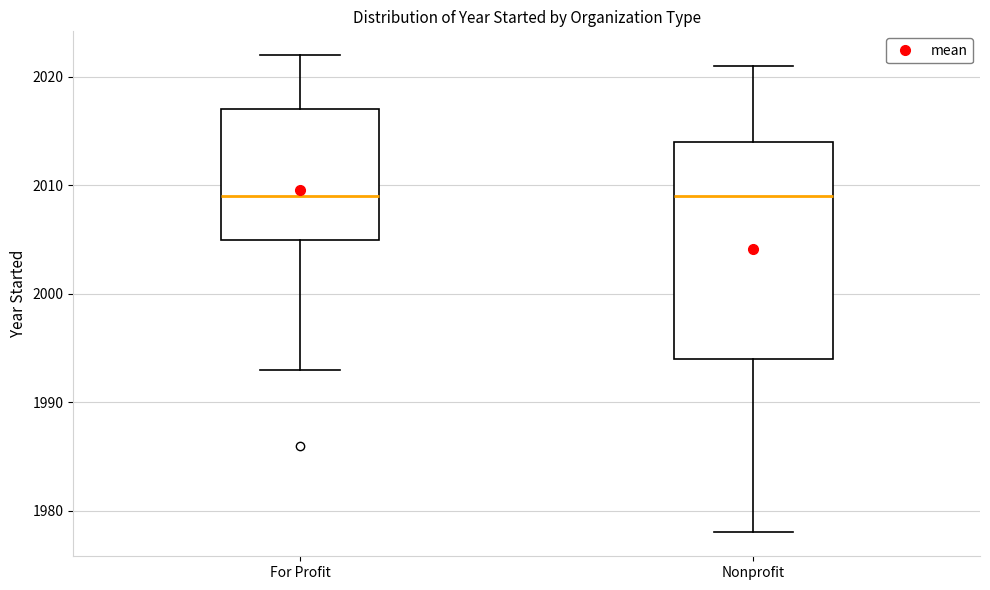

Which box is the tallest, from its lower edge to its upper edge?

Nonprofit